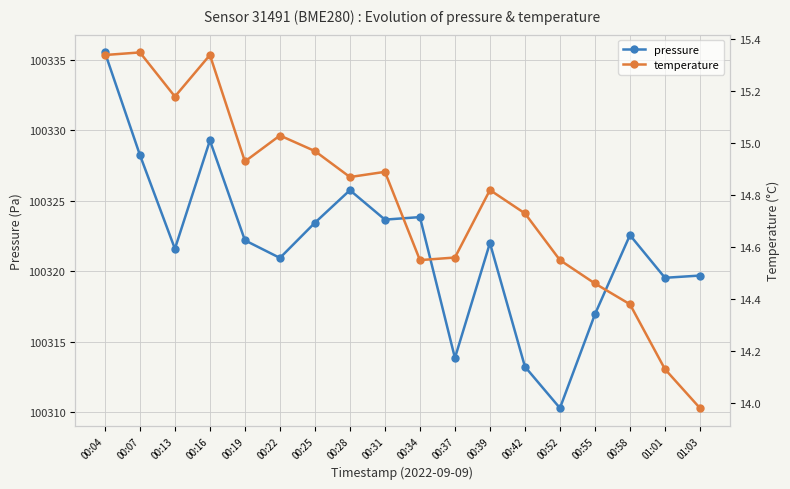

Is the value of pressure at 00:42 greater than the value of temperature at 01:01?

Yes